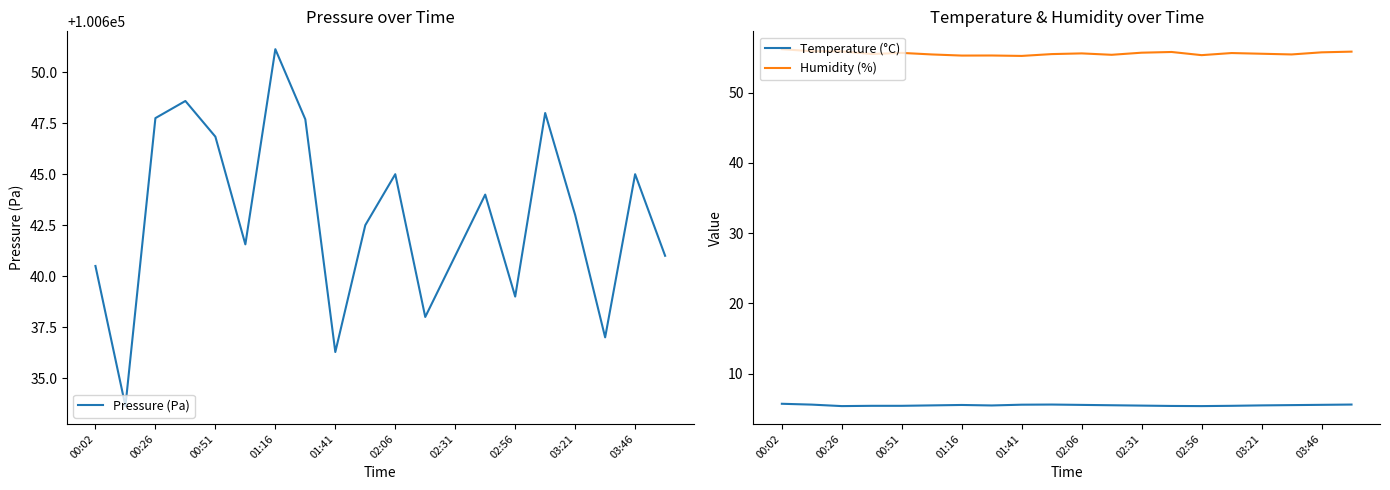

True or false: Temperature (°C) and Humidity (%) intersect in this chart.

False